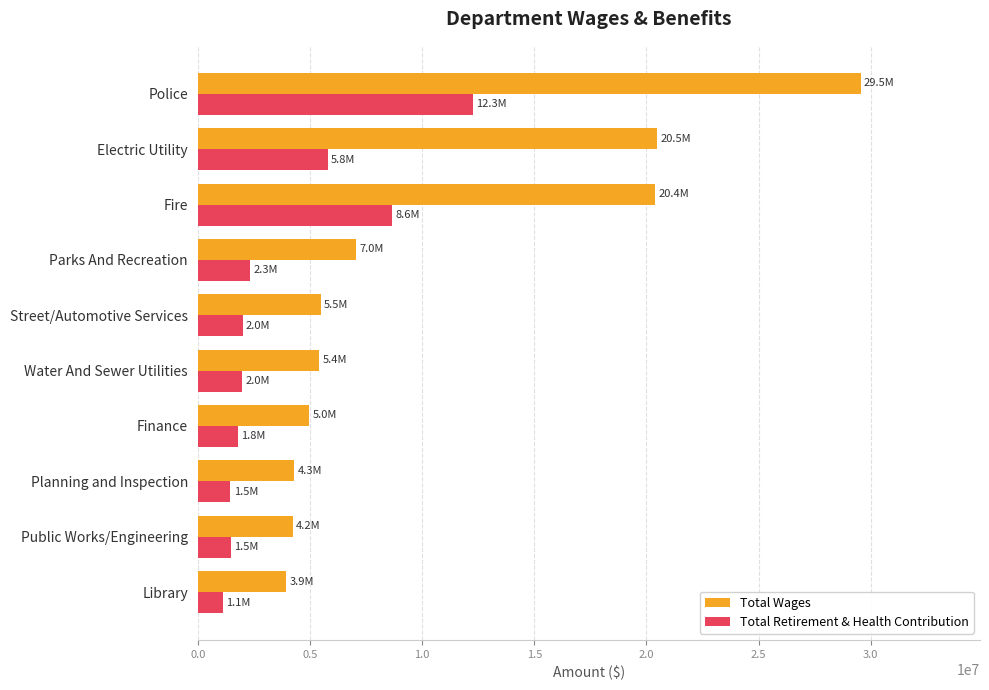

What are all the series names shown in the legend?

Total Wages, Total Retirement & Health Contribution